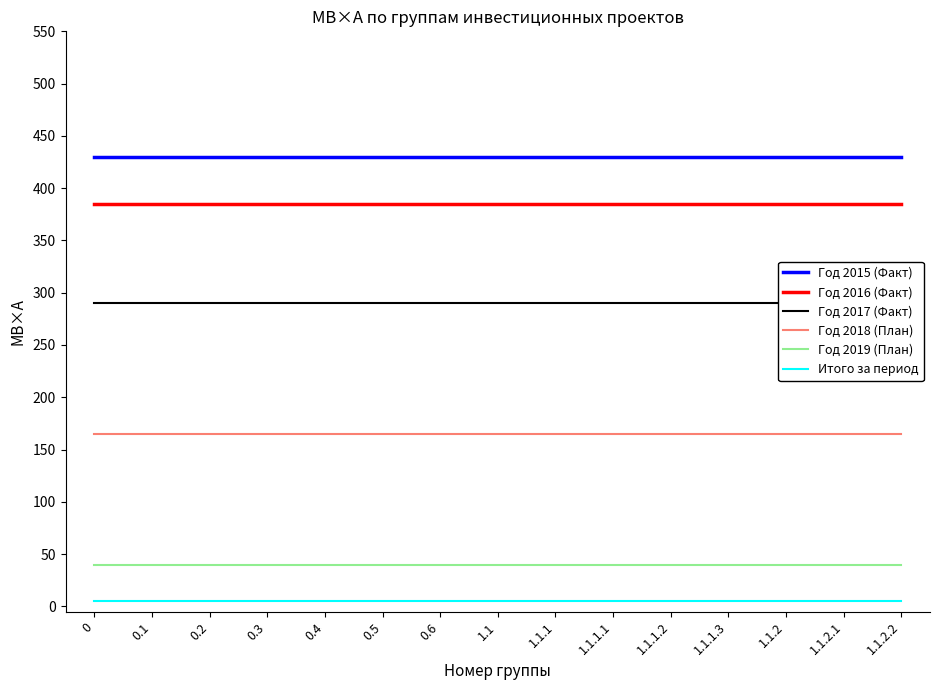

True or false: Итого за период and Год 2017 (Факт) cross at least once.

False